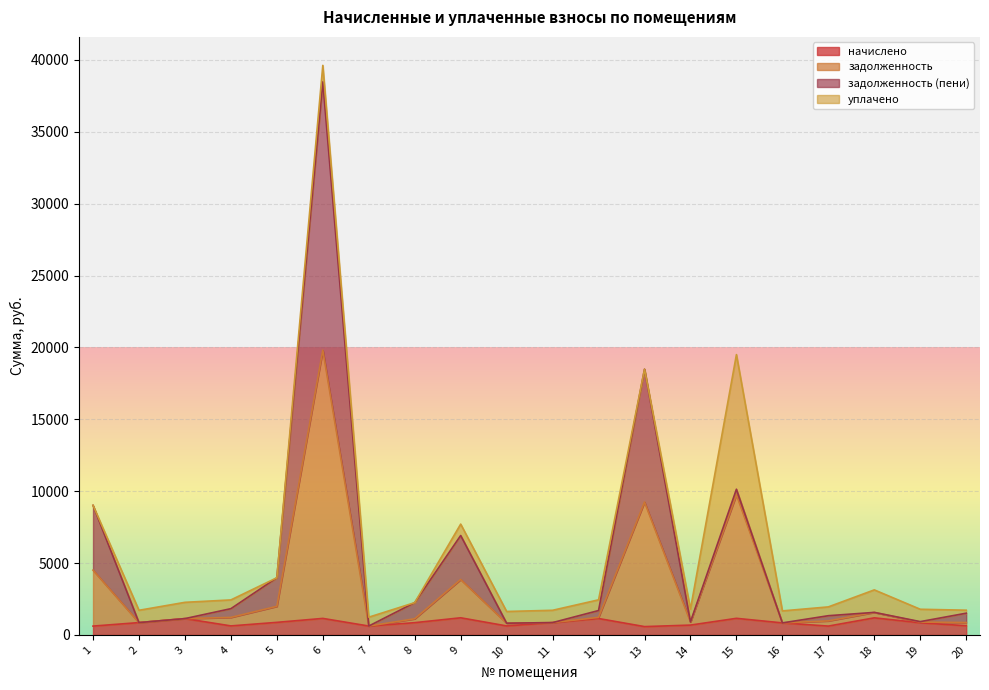

How many lines are shown in the chart?

4